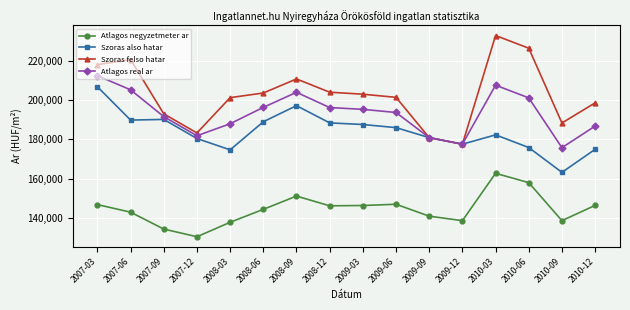

Is the value of Szoras felso hatar at 2010-12 greater than the value of Atlagos real ar at 2008-12?

Yes